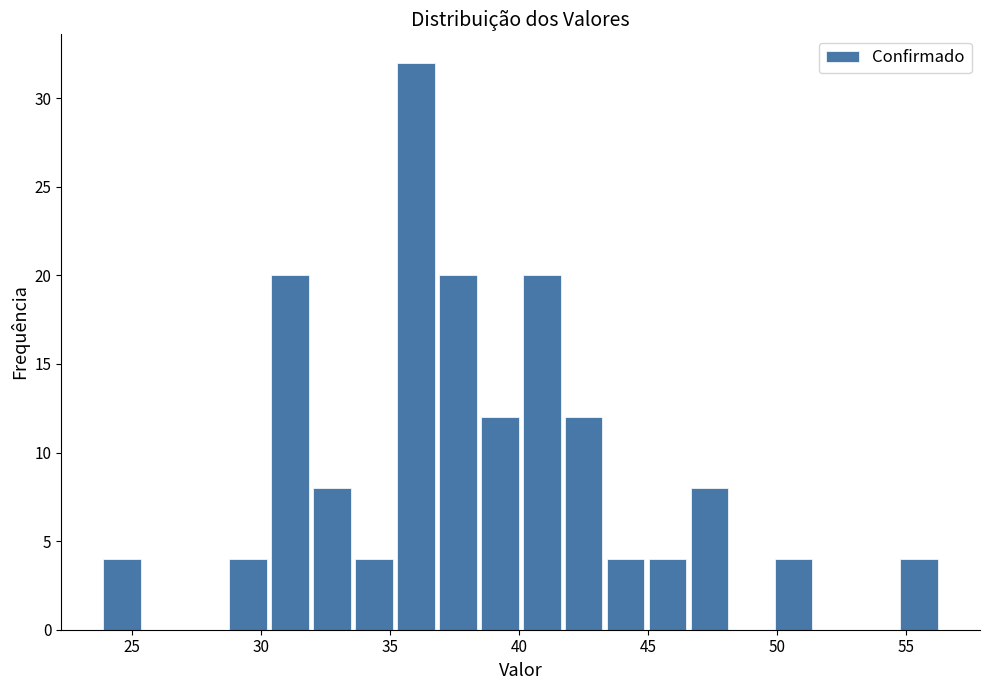

Around what value on the x-axis is the tallest bar? Give the approximate position of its centre, as read against the axis.

36.0